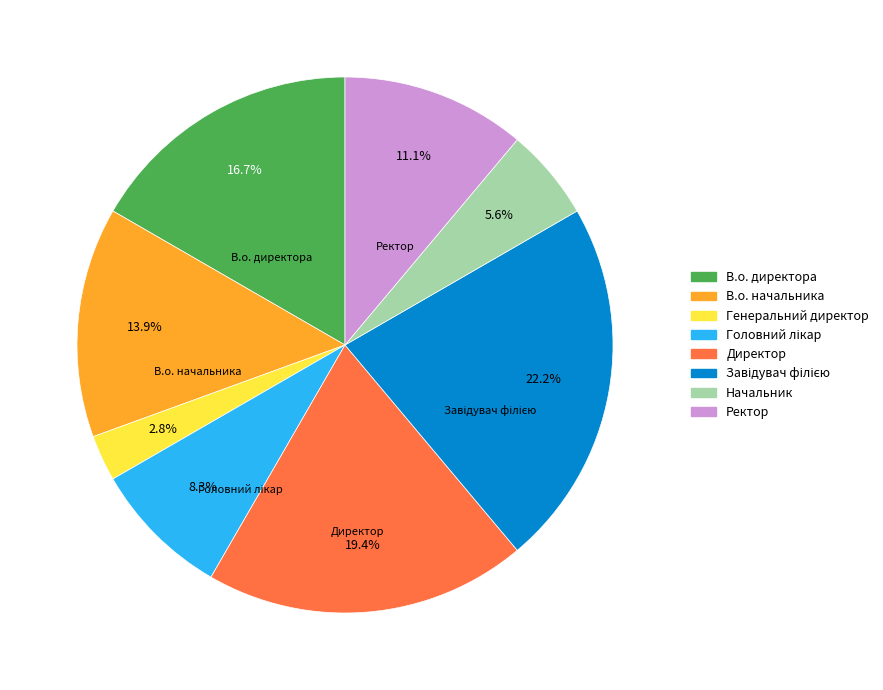

True or false: Начальник accounts for 13% of the total.

False